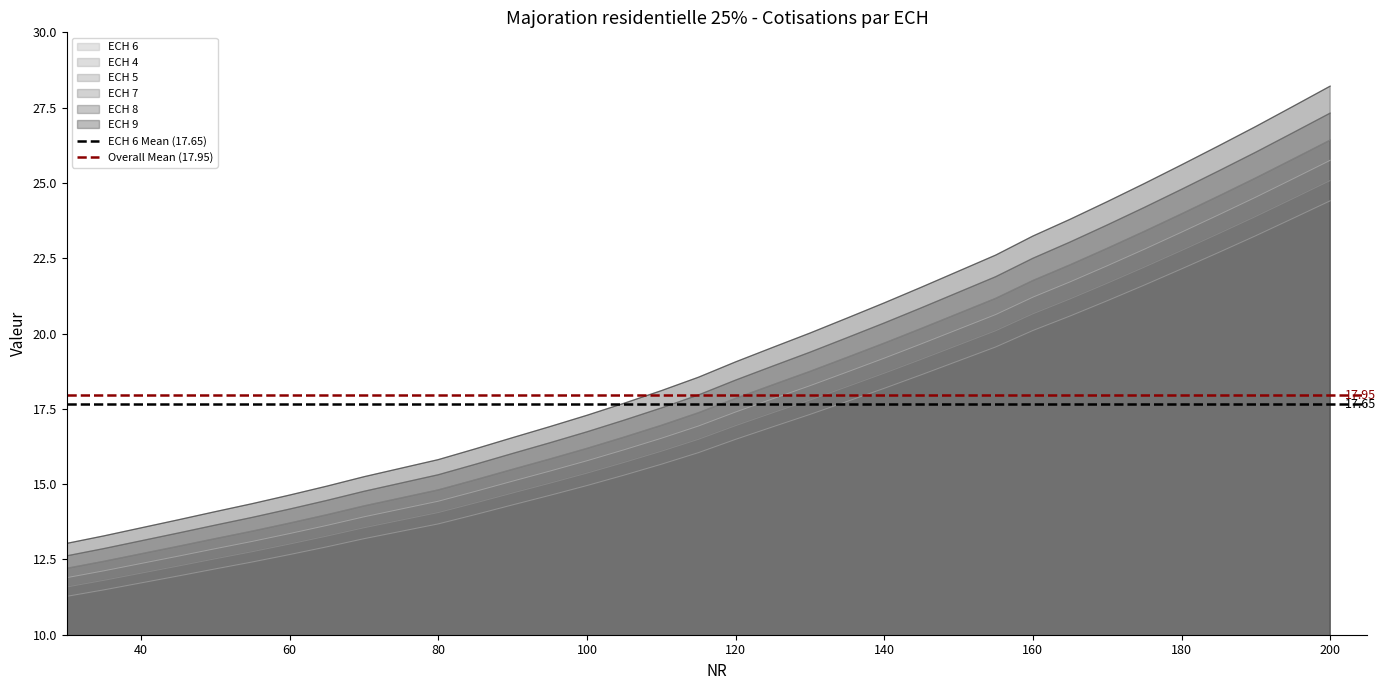

True or false: ECH 5 and ECH 7 intersect in this chart.

False